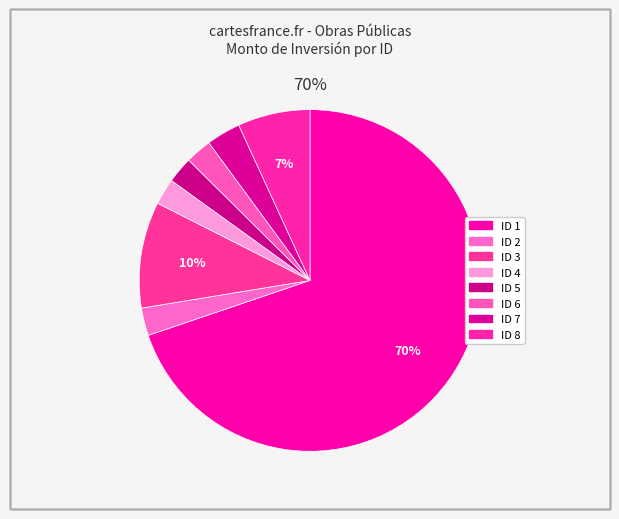

Rank the categories by value from lowest to highest.

4, 5, 6, 2, 7, 8, 3, 1